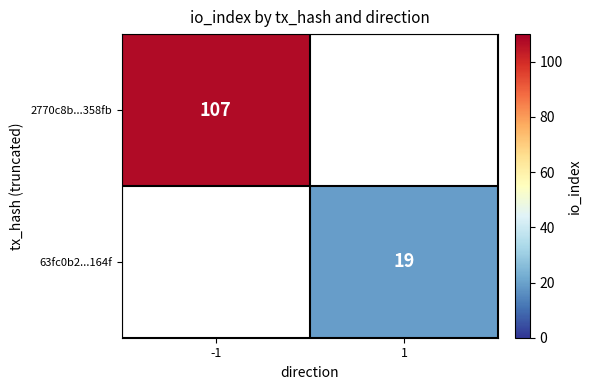

The value of 63fc0b2...164f at 1 is 7. True or false?

False